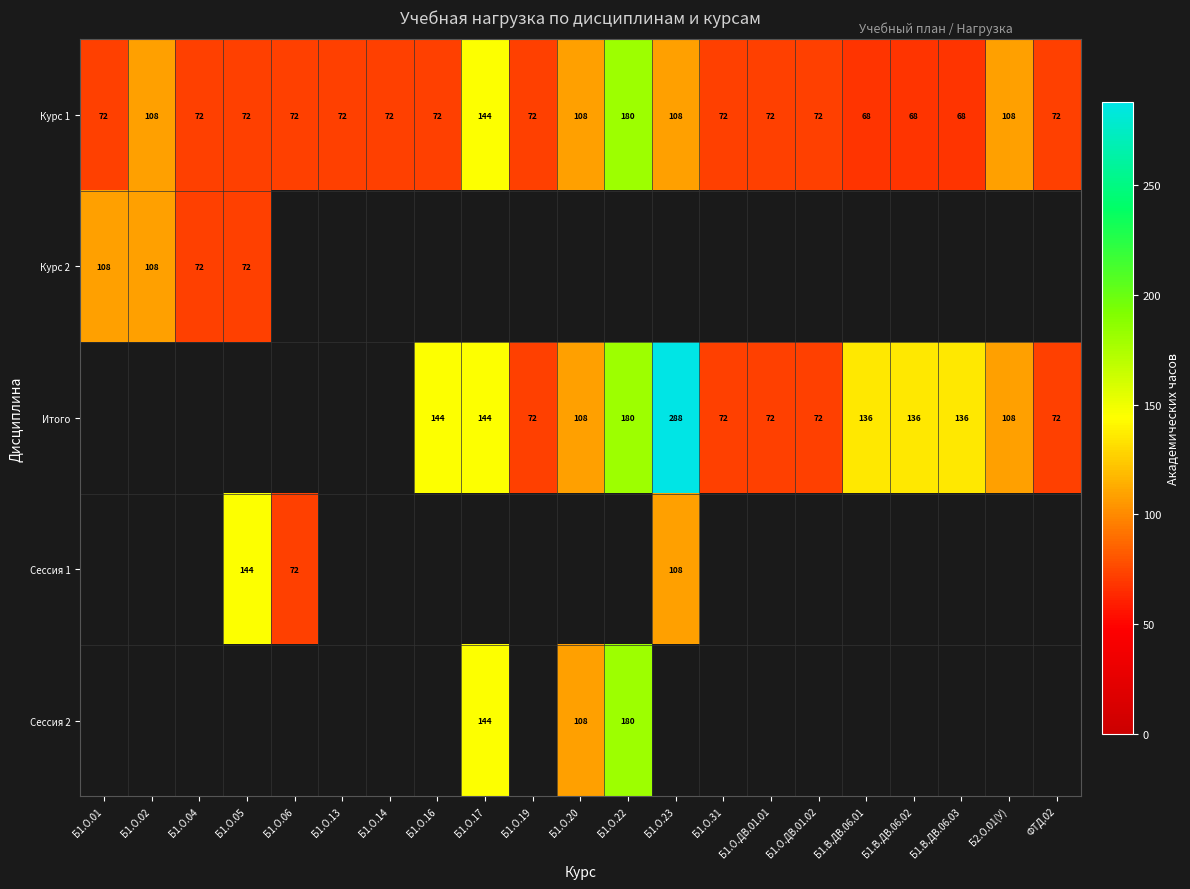

At which category does the chart reach its minimum across all series?

Б1.В.ДВ.06.01